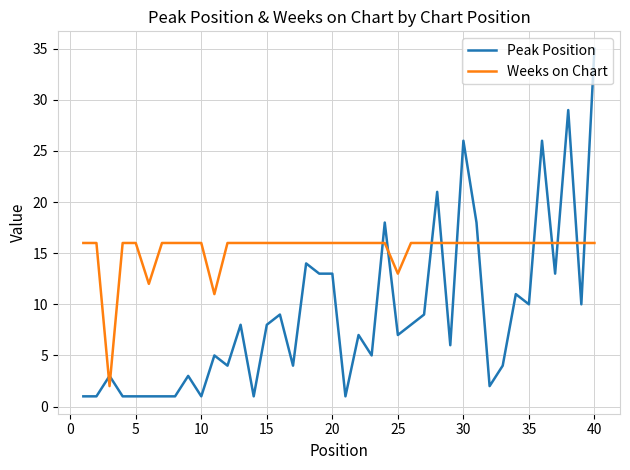

What is the maximum value shown in the chart?

35